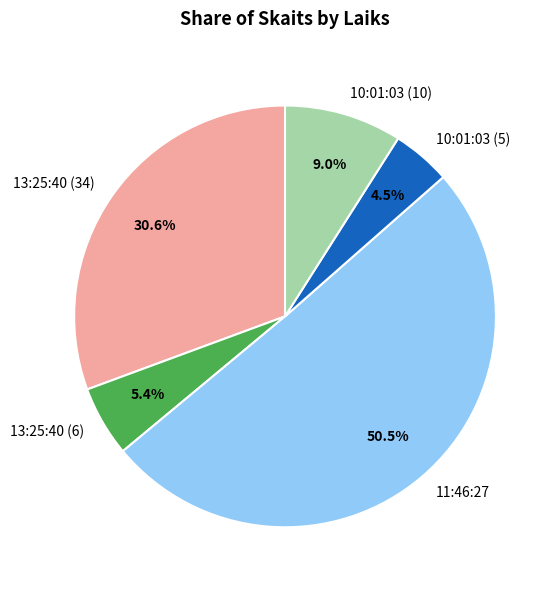

What is the total percentage of 10:01:03 (5) and 11:46:27?

55.0%